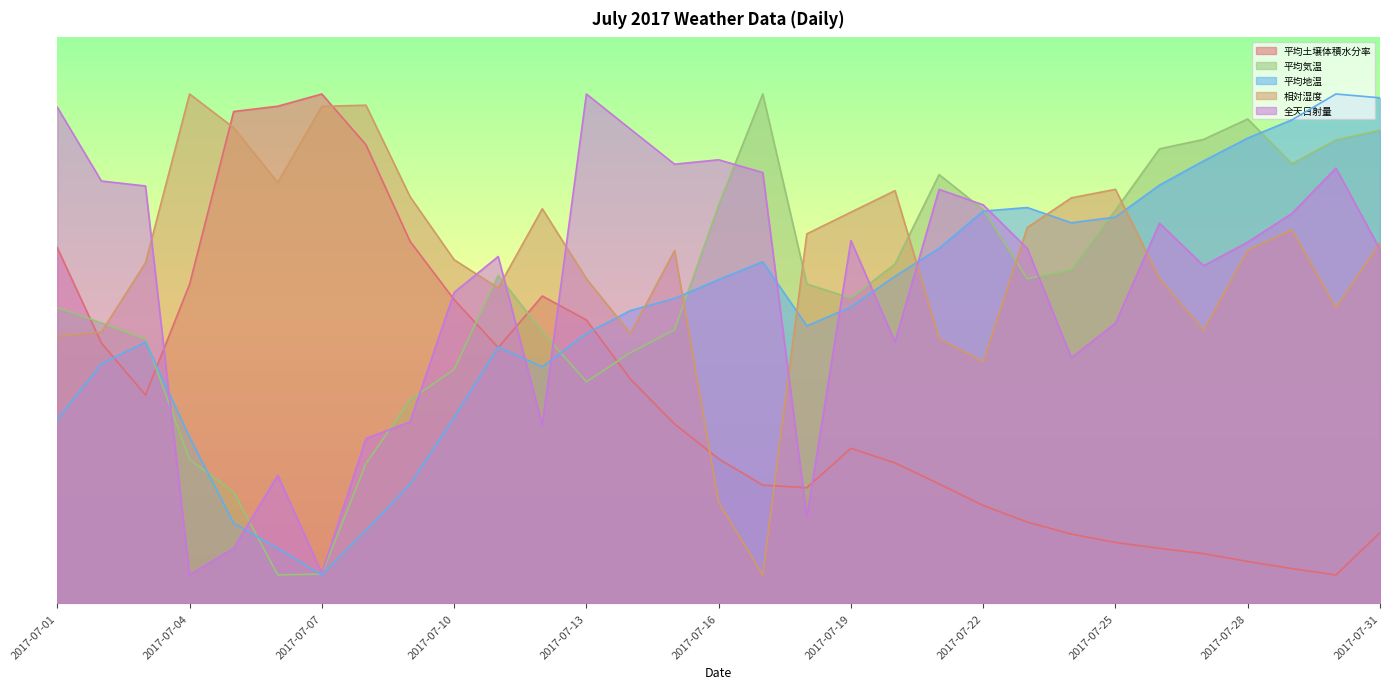

What is the value of the 平均地温 point at the 9th from the left?

21.0